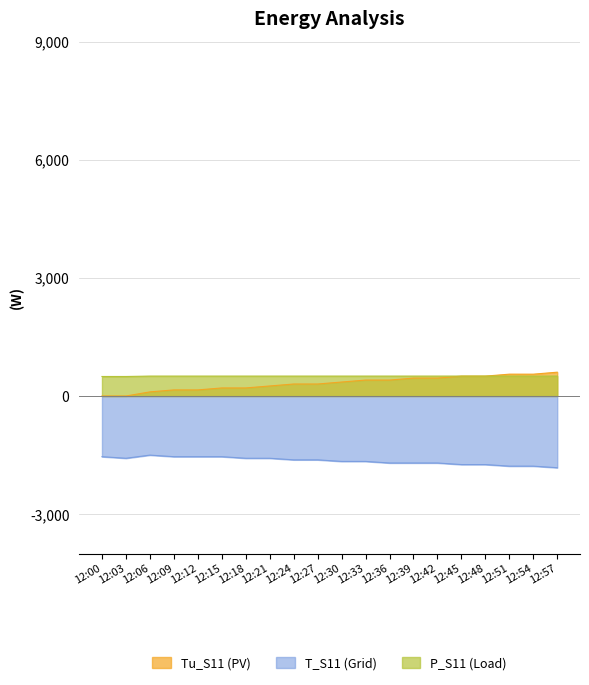

Reading left to right, transcribe all the data shown in this chart.

Tu_S11: 0.0	0.0	105.0	155.0	155.0	205.0	205.0	255.0	305.0	305.0	355.0	405.0	405.0	455.0	455.0	505.0	505.0	555.0	554.5	605.0
T_S11: -1540.0	-1580.0	-1500.0	-1540.0	-1540.0	-1540.0	-1580.0	-1580.0	-1620.0	-1620.0	-1660.0	-1660.0	-1700.0	-1700.0	-1700.0	-1740.0	-1740.0	-1780.0	-1780.0	-1820.0
P_S11: 496.0	496.0	506.0	506.0	506.0	506.0	506.0	506.0	506.0	506.0	506.0	506.0	506.0	506.0	506.0	506.0	506.0	506.0	505.0	506.0